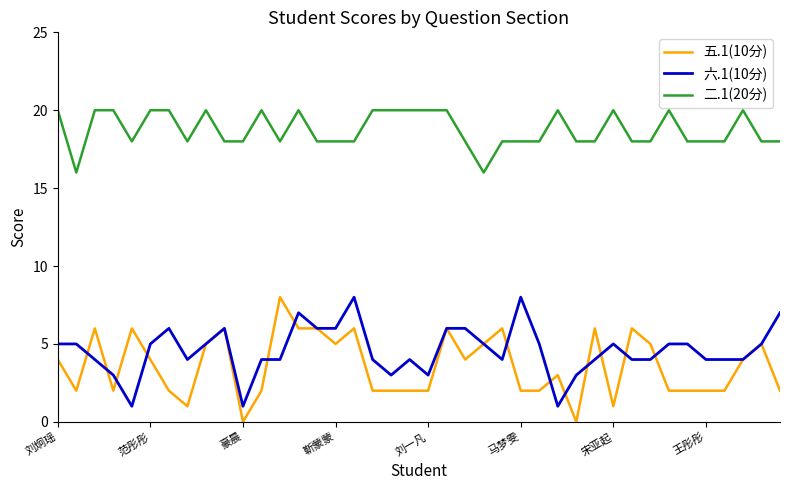

Which series has the largest range (max minus min)?

五.1(10分)